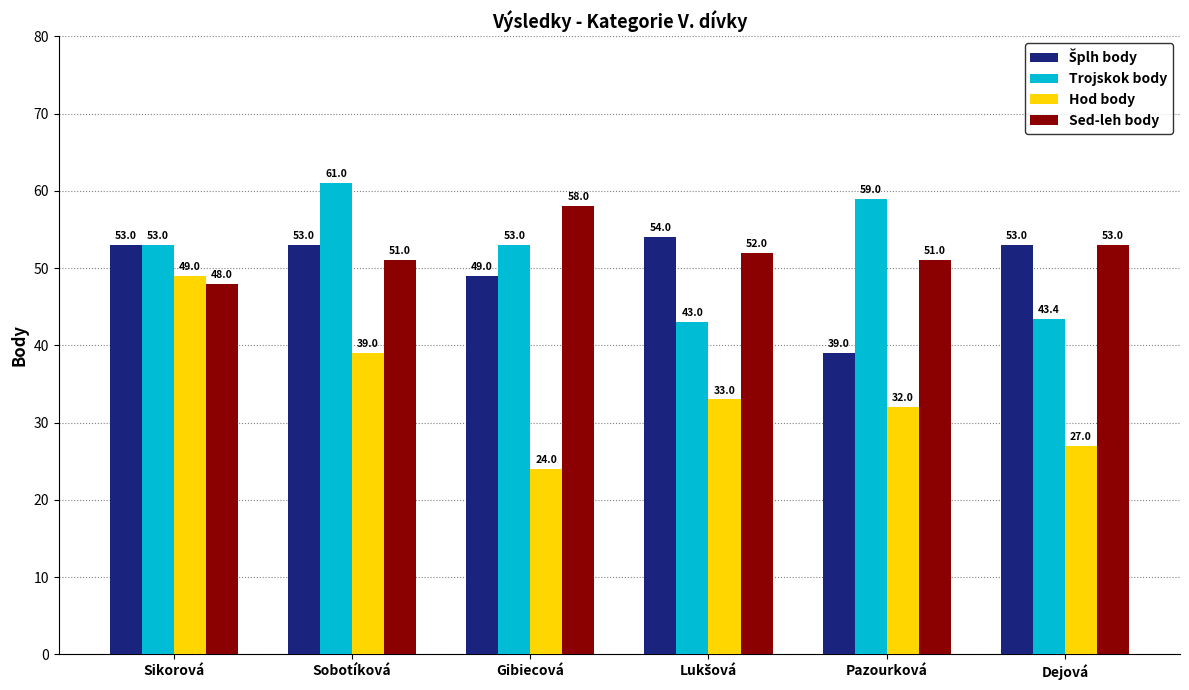

Are the bars grouped side by side (vs. stacked)?

Yes